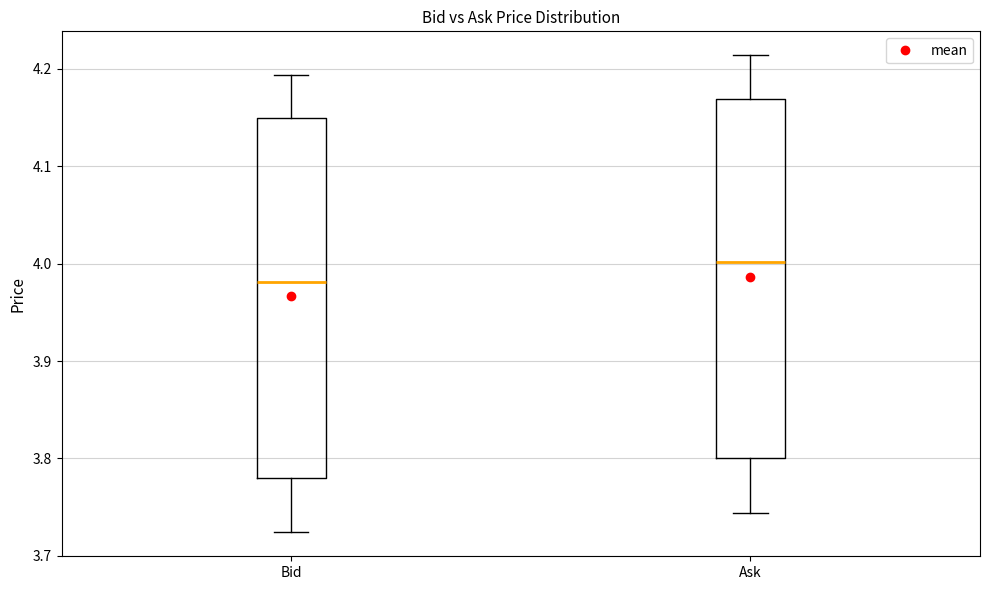

Which box has the lowest median line?

Bid